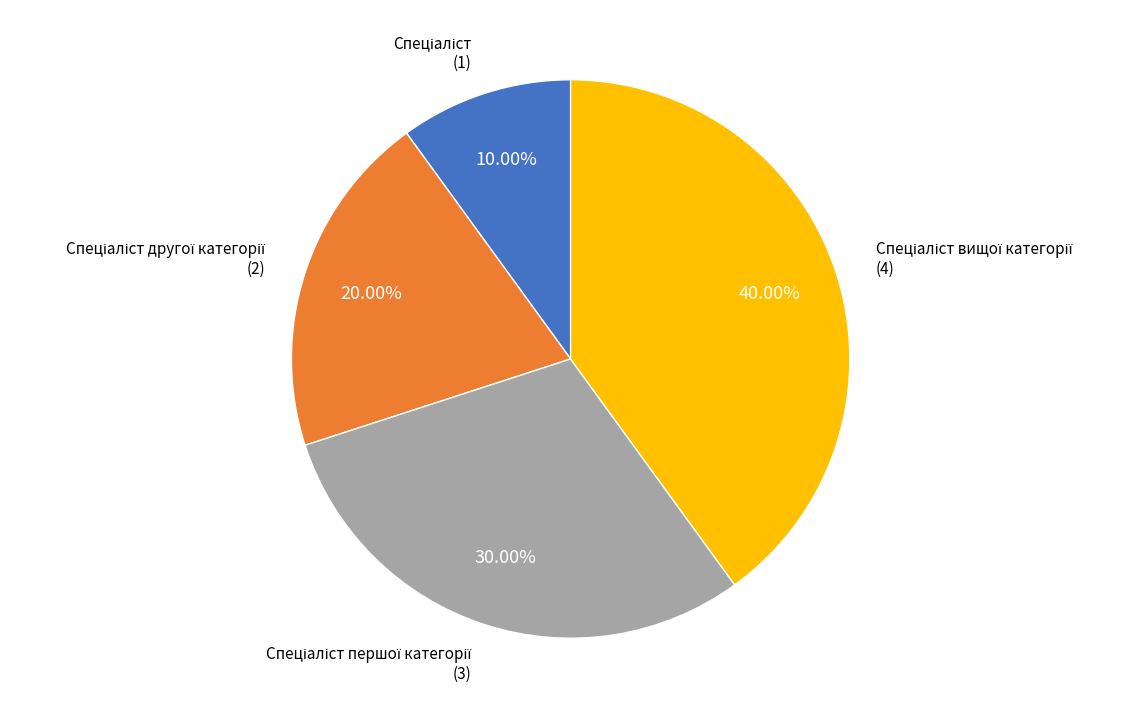

Does any single category account for the majority?

No